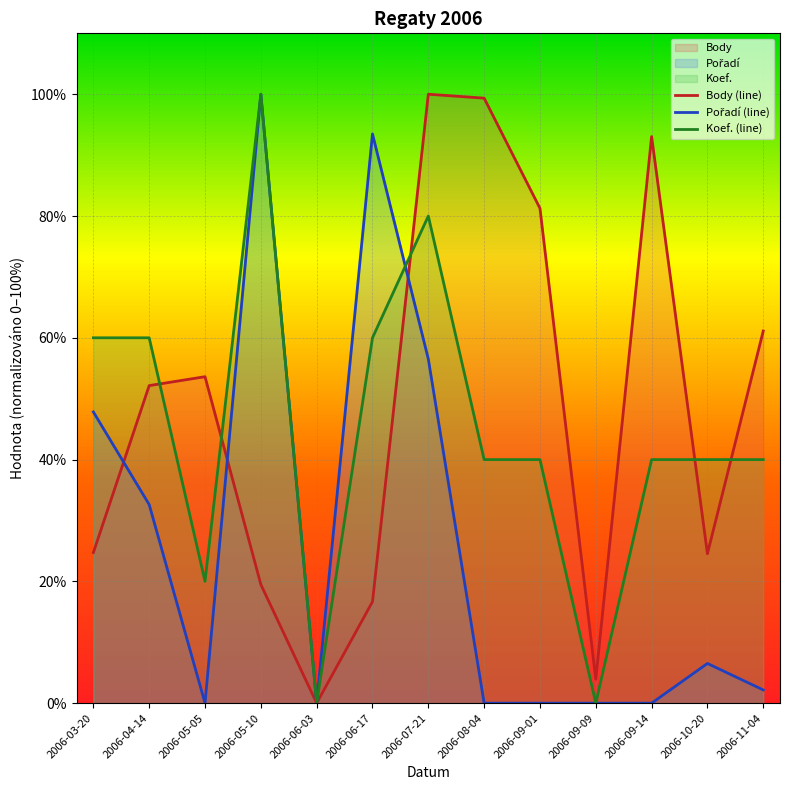

What are all the series names shown in the legend?

Body, Pořadí, Koef.